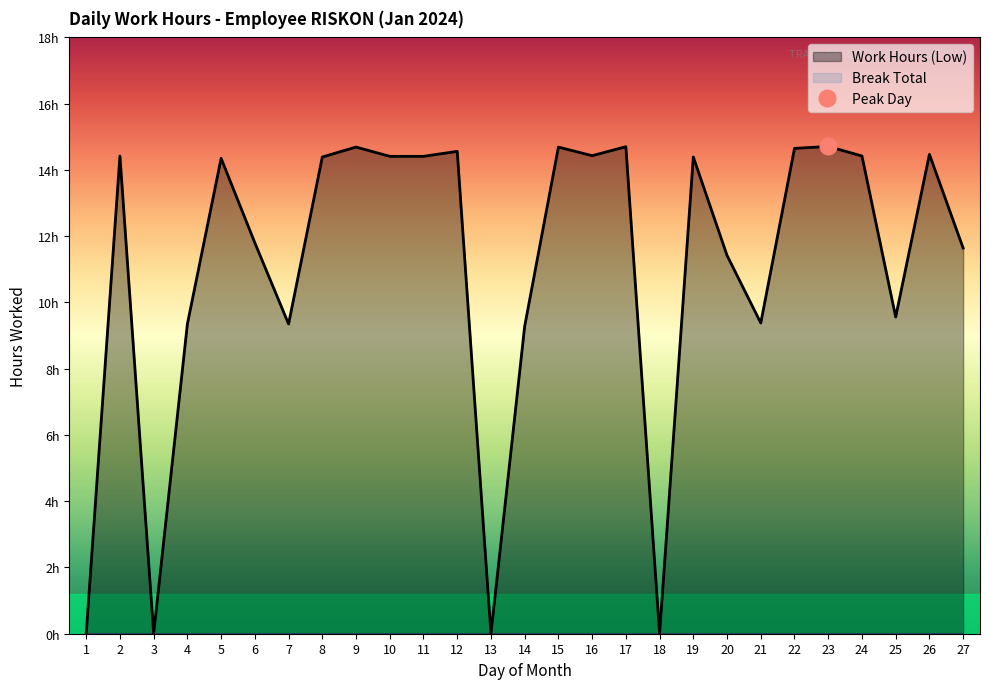

List the labels in order of value, largest first.

23, 17, 9, 15, 22, 12, 26, 16, 2, 24, 10, 11, 8, 19, 5, 6, 27, 20, 25, 21, 4, 7, 14, 1, 3, 13, 18